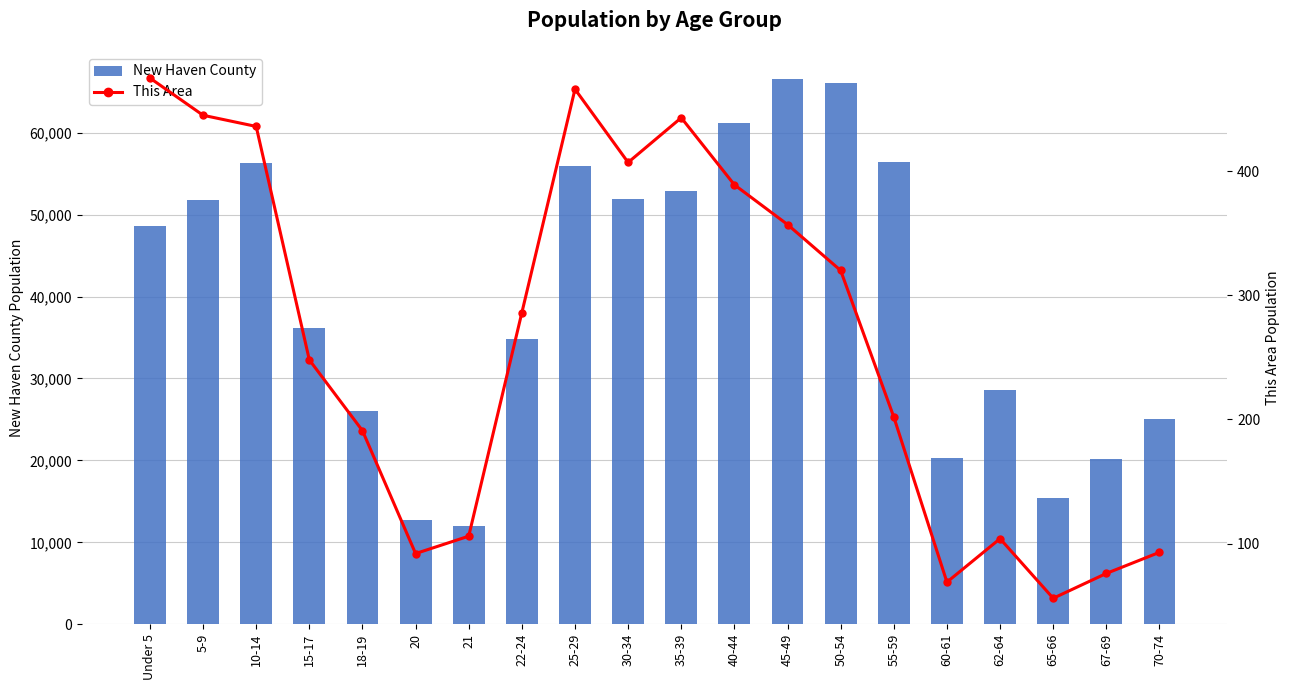

Which has a higher value, 55-59 or 40-44?

40-44